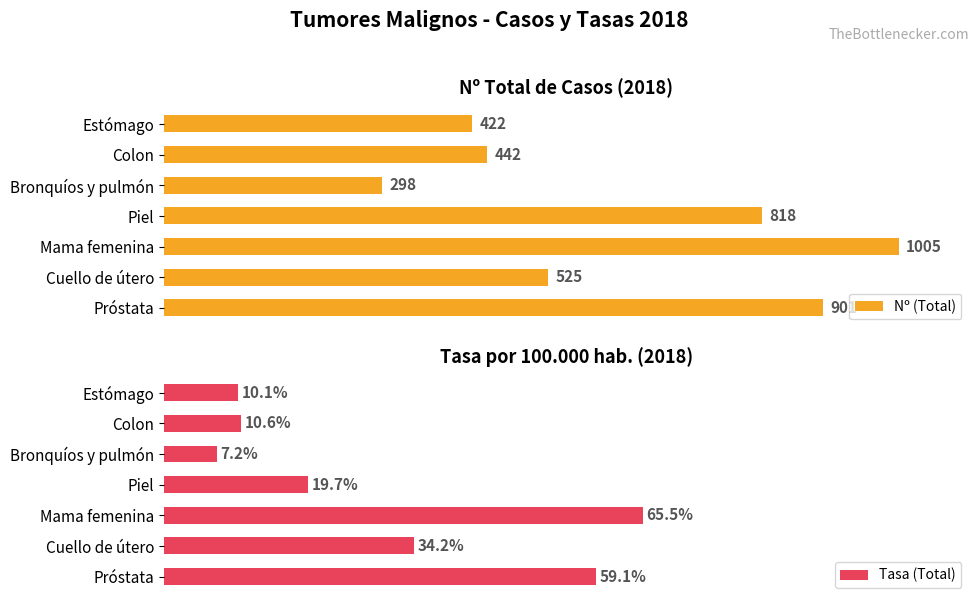

Which series has the widest spread of values?

Nº (Total)